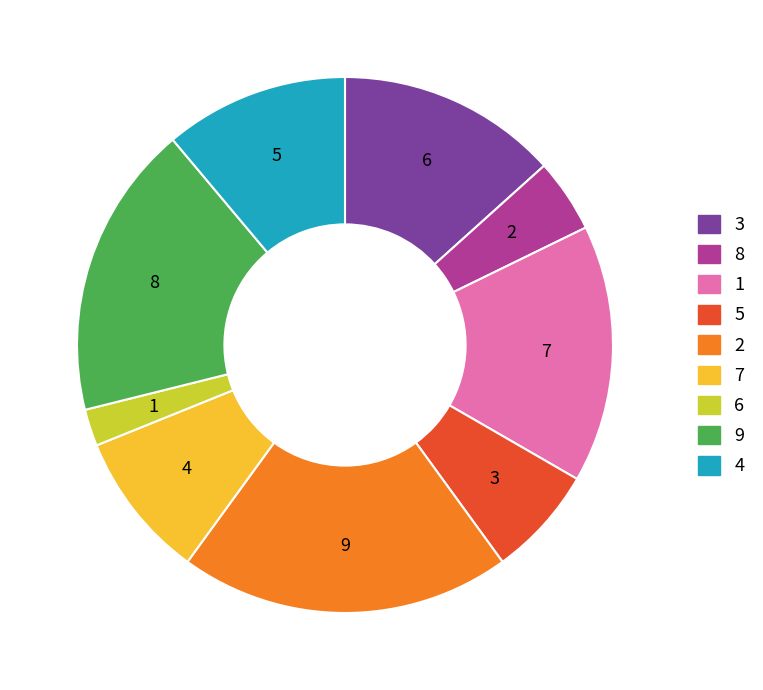

What is the largest slice in the pie chart?

2